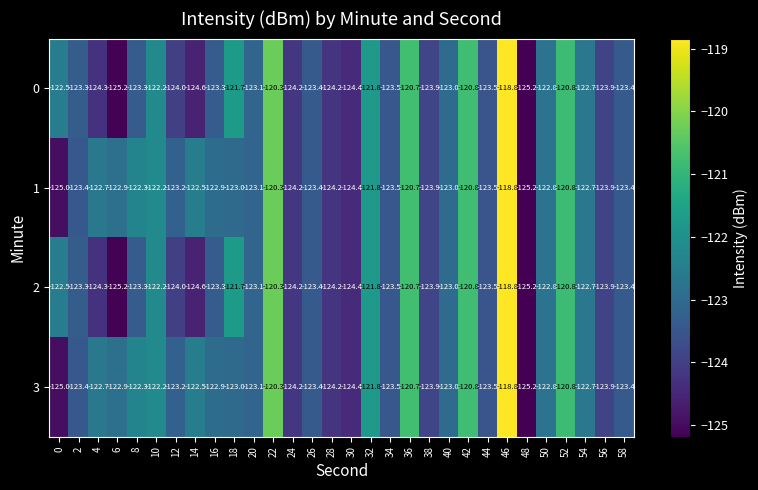

The 3 series shows -40.9 at 38. True or false?

False